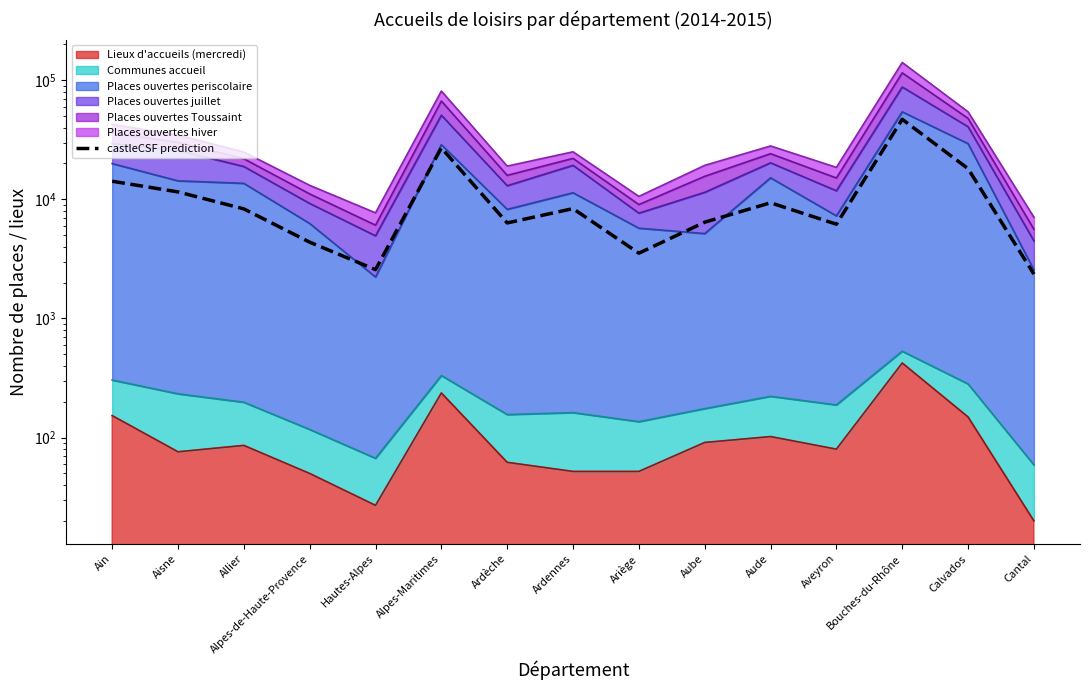

How many interior local valleys (lower than both neighbors) does the data have?

4